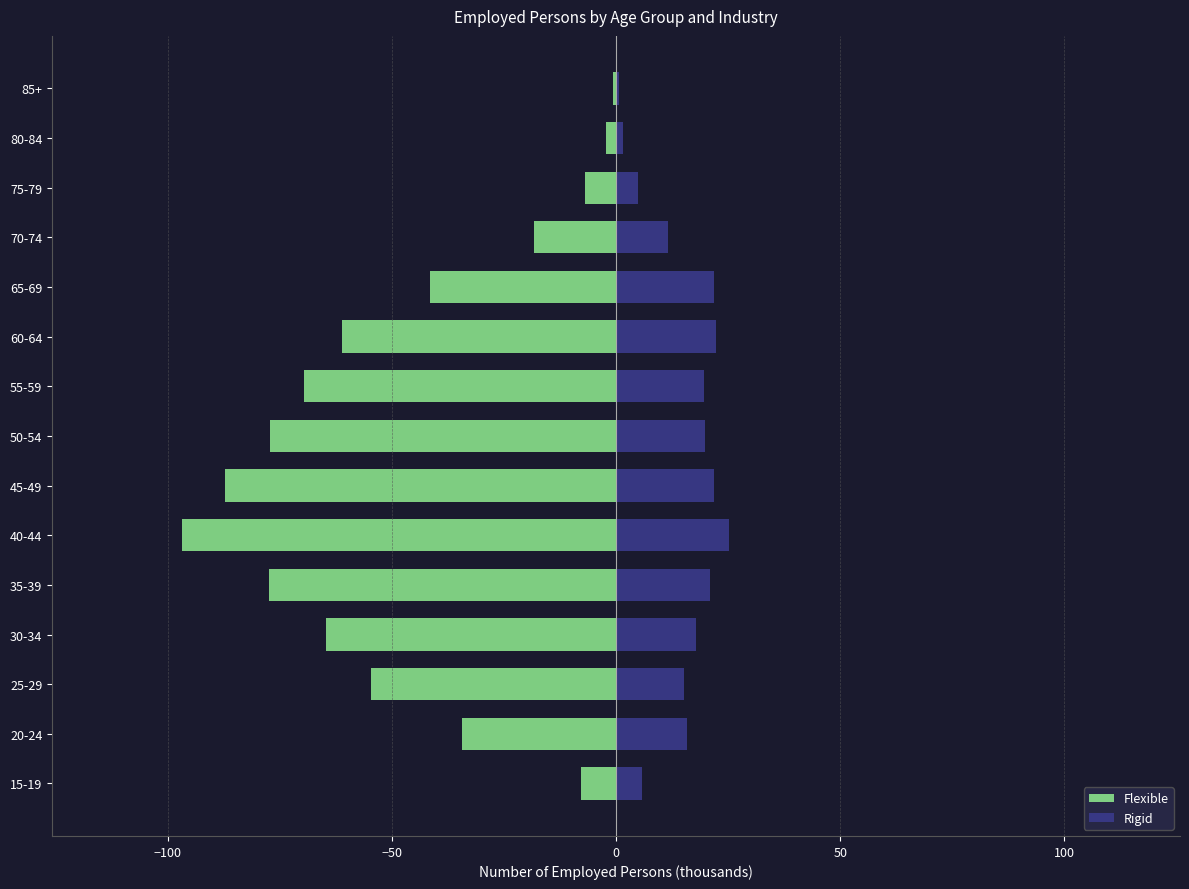

What is the smallest value displayed?

-96.8